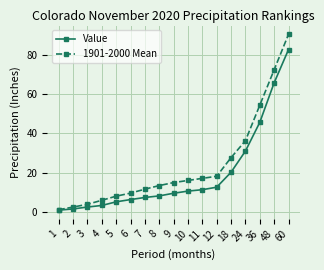

Which series has the largest total across all categories?

1901-2000 Mean